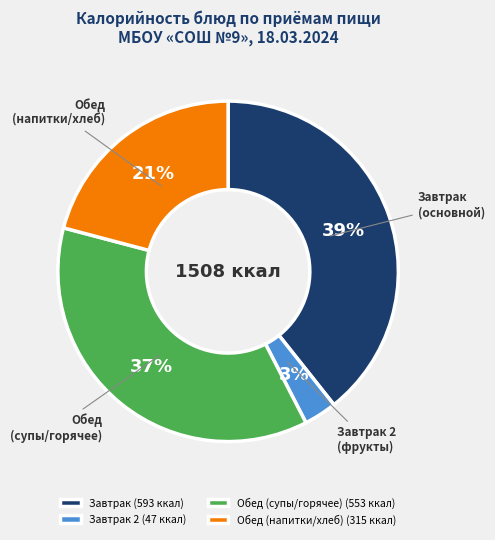

How many slices are in this pie chart?

4